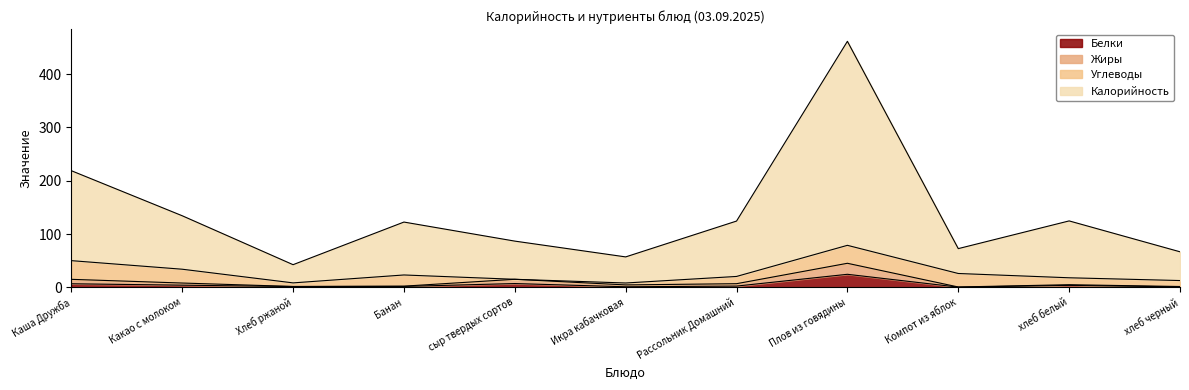

What position from the right is Плов из говядины?

4